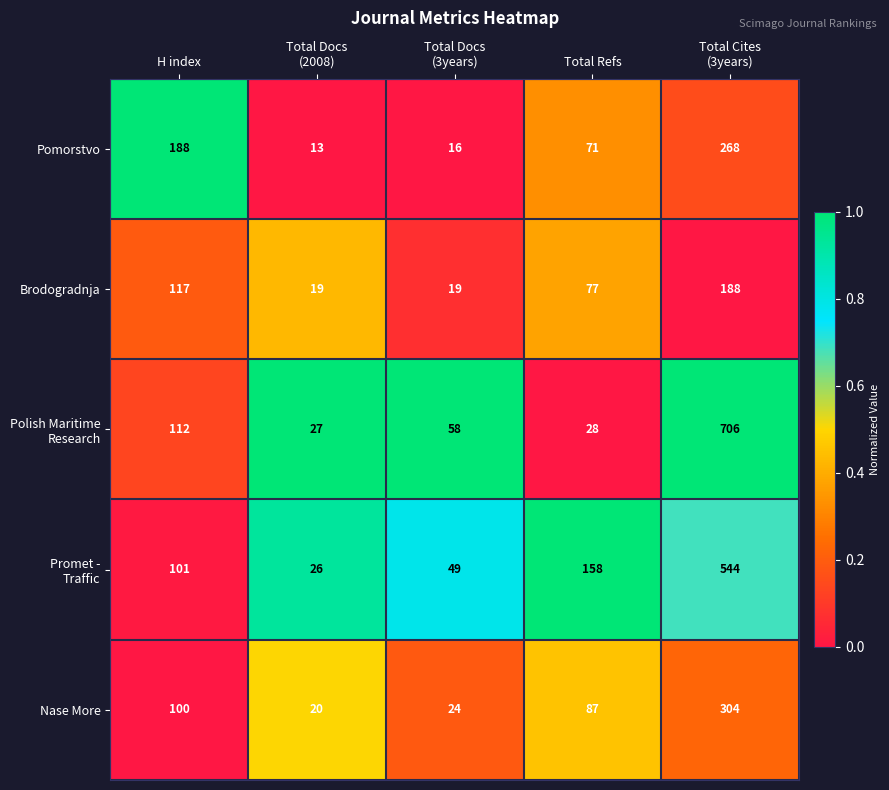

What is the spread (max minus min) of values at Total Refs?

130